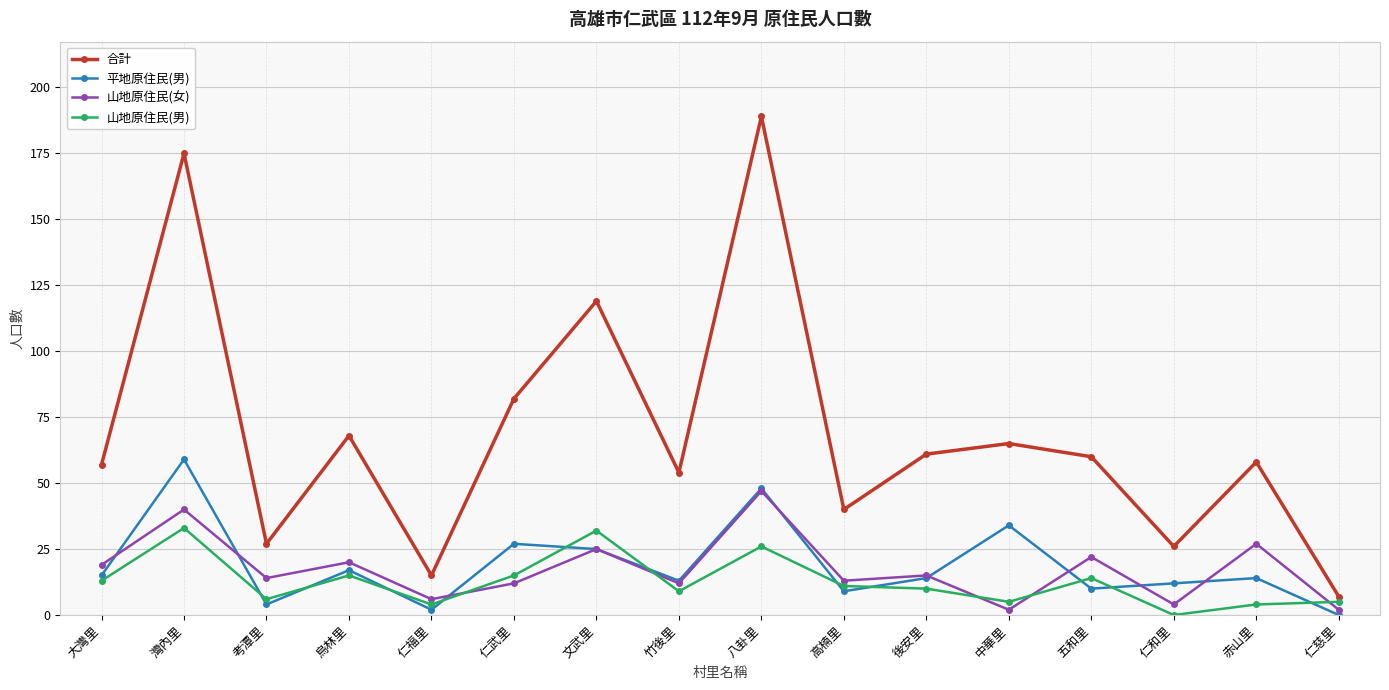

At which category does 山地原住民(男) reach its first local valley?

考潭里